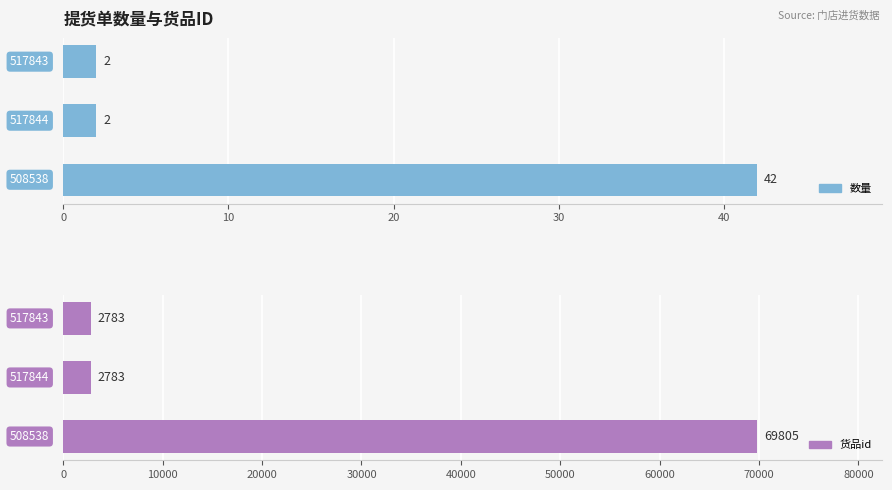

What are all the series names shown in the legend?

数量, 货品id